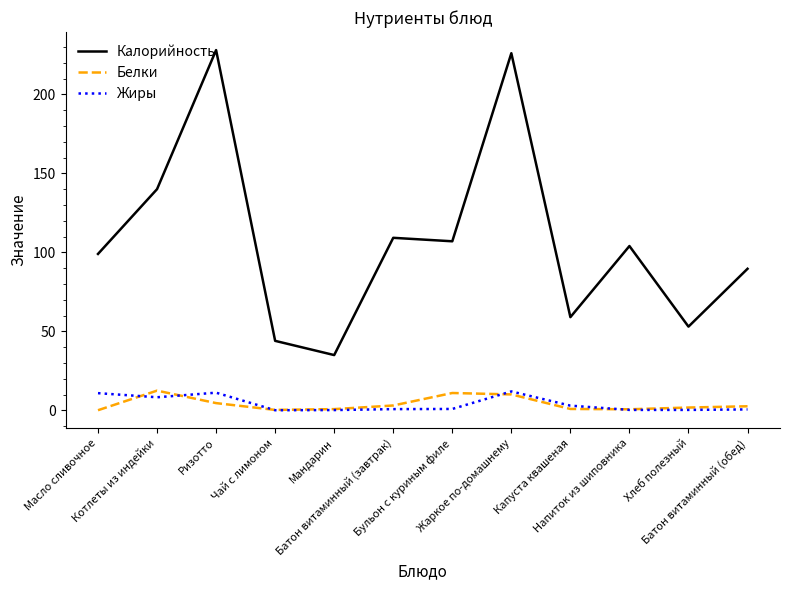

What is the total value across all series at Ризотто?

243.8